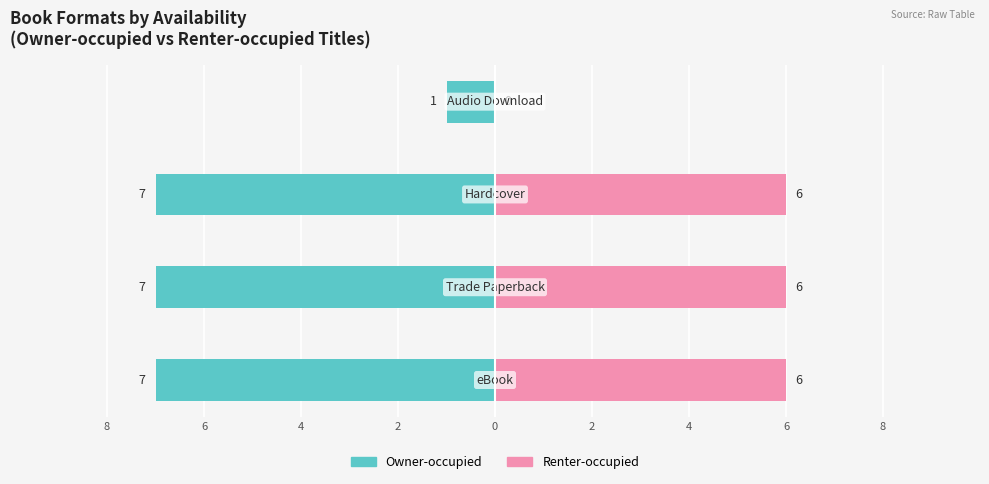

The value of Renter-occupied at 2 is 2. True or false?

False